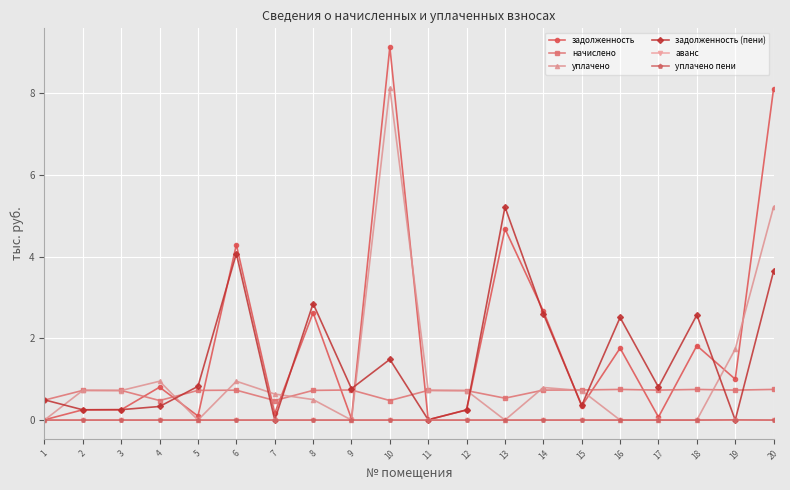

How many times do задолженность and начислено cross each other?

13